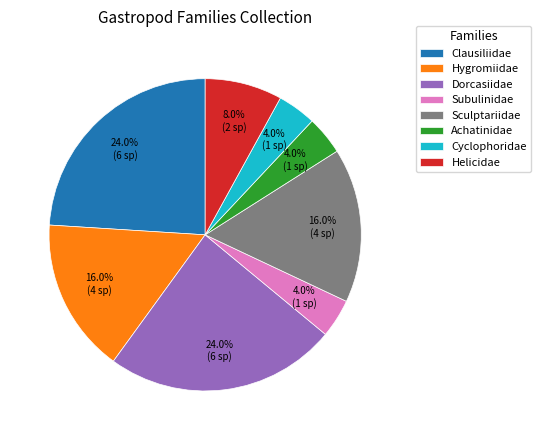

Does any single category account for the majority?

No